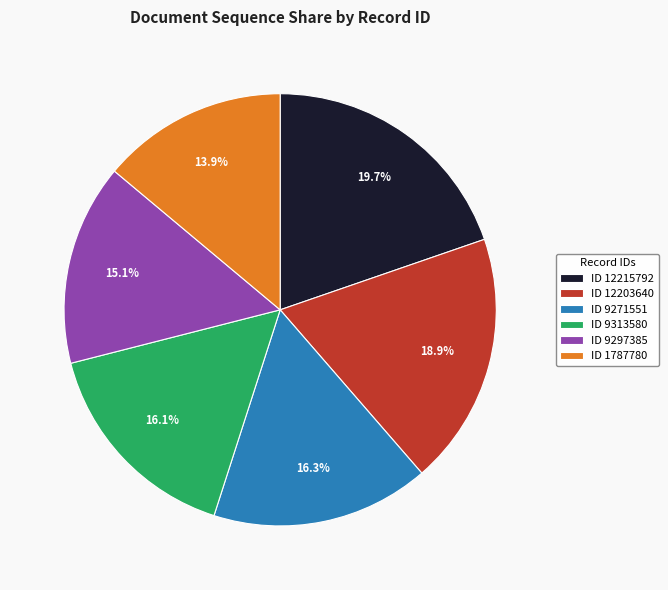

What is the total percentage of ID 9297385 and ID 12215792?

34.8%